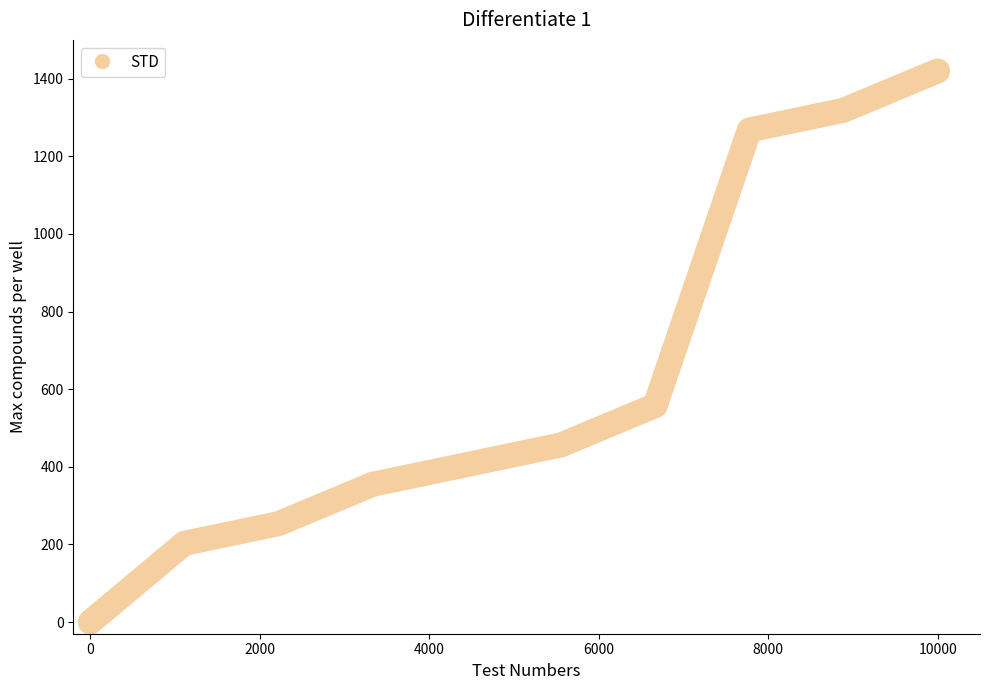

How many lines are shown in the chart?

1